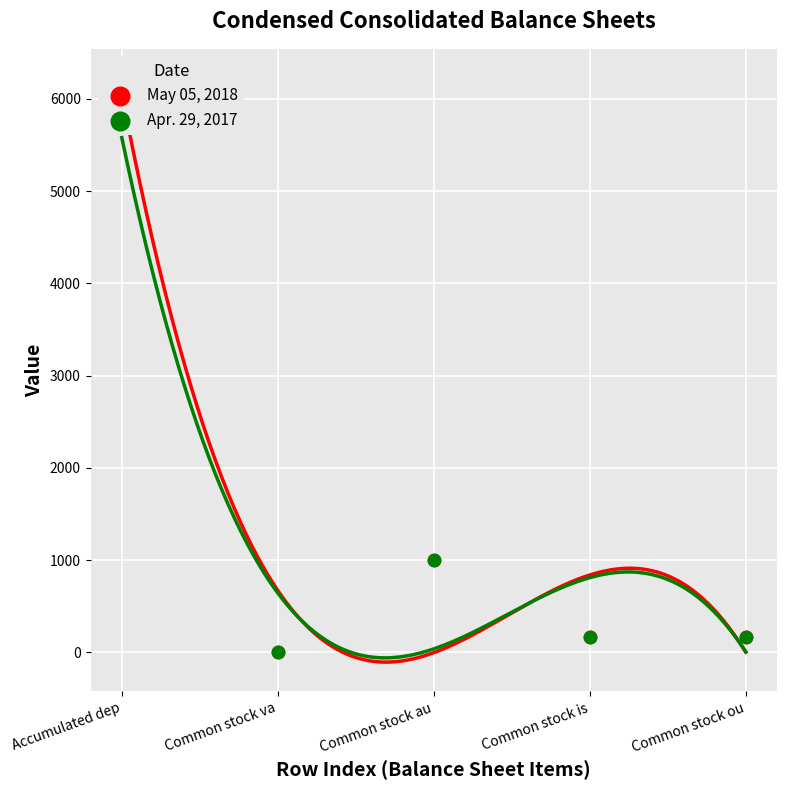

Which series has the largest Y range (max minus min)?

May 05, 2018